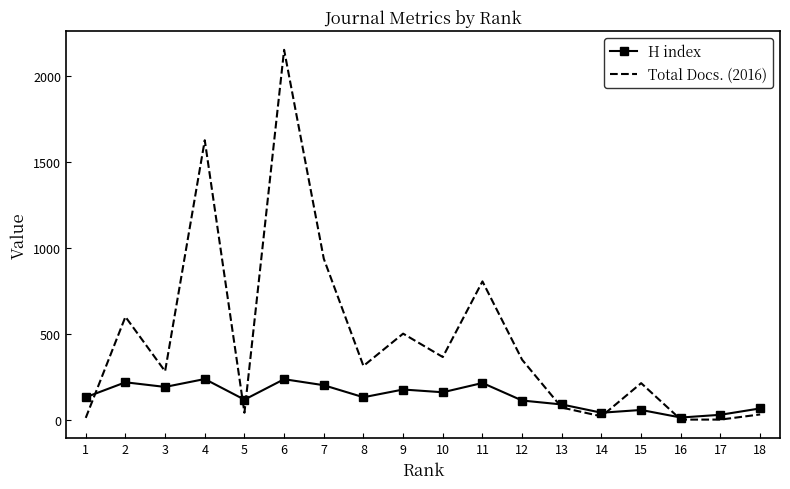

Which series has the largest total across all categories?

Total Docs. (2016)